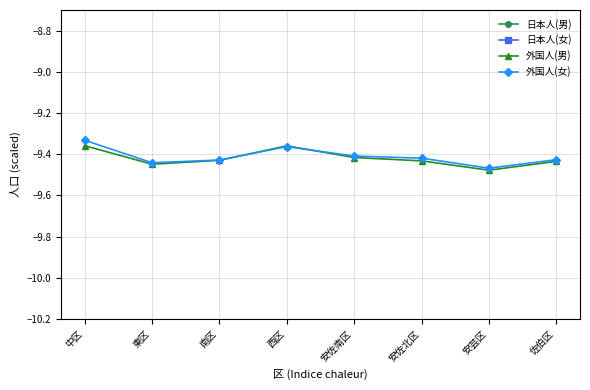

Which series has the largest total across all categories?

日本人(女)